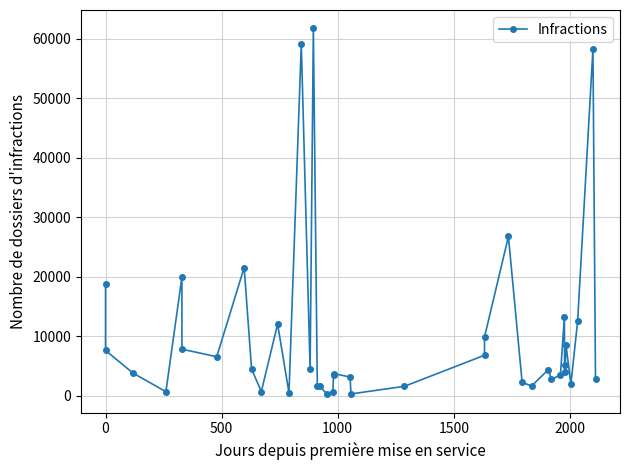

How many points are lower than both their immediate neighbors (excluding endpoints)?

11